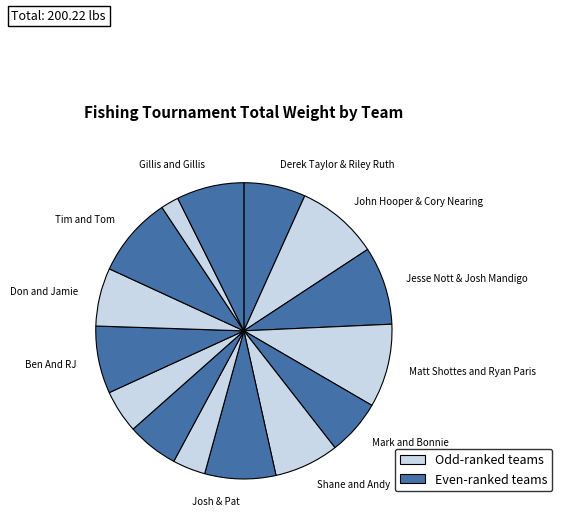

Is there any slice that represents more than half of the pie?

No